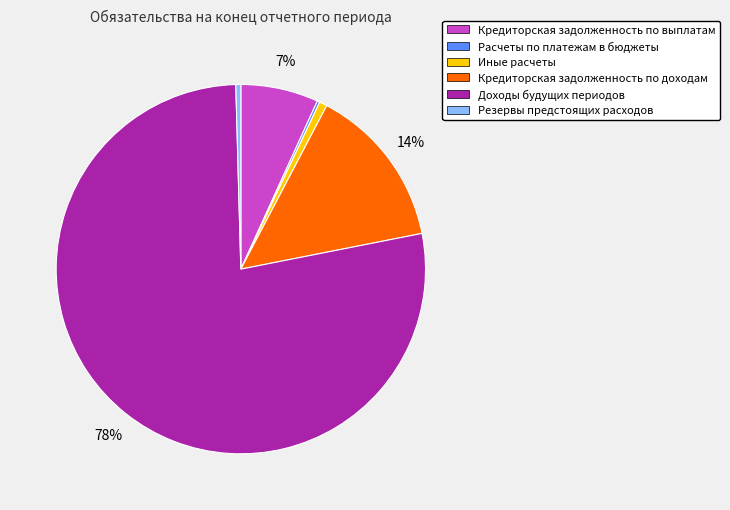

Which slice represents more than half of the pie?

Доходы будущих периодов